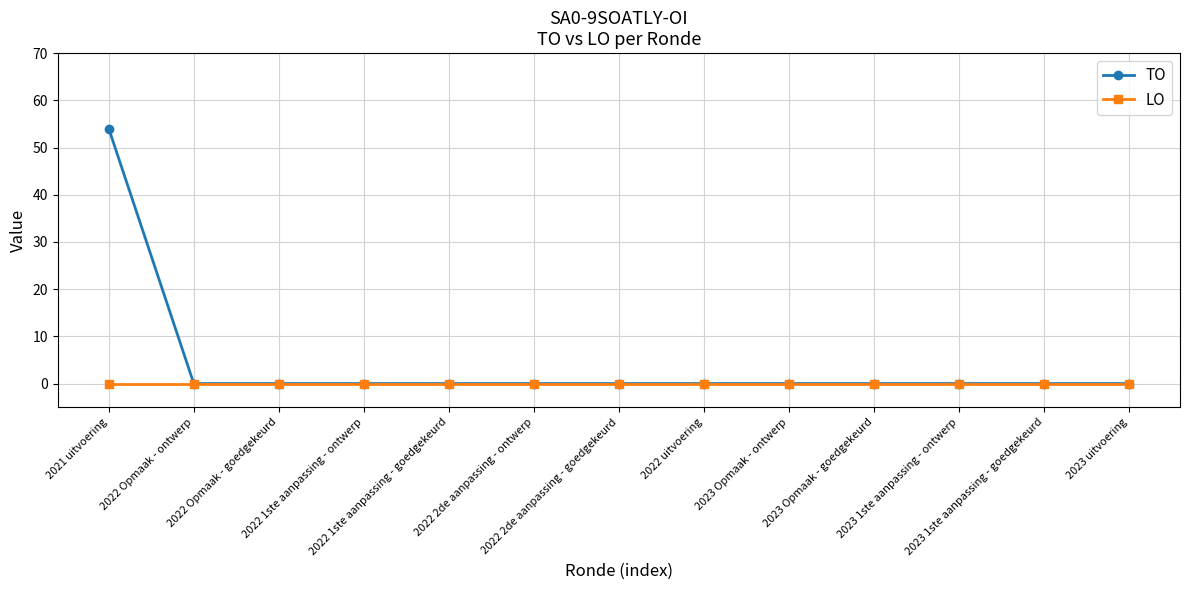

Reading left to right, what are all the values shown in this chart?

TO: 54	0	0	0	0	0	0	0	0	0	0	0	0
LO: 0	0	0	0	0	0	0	0	0	0	0	0	0